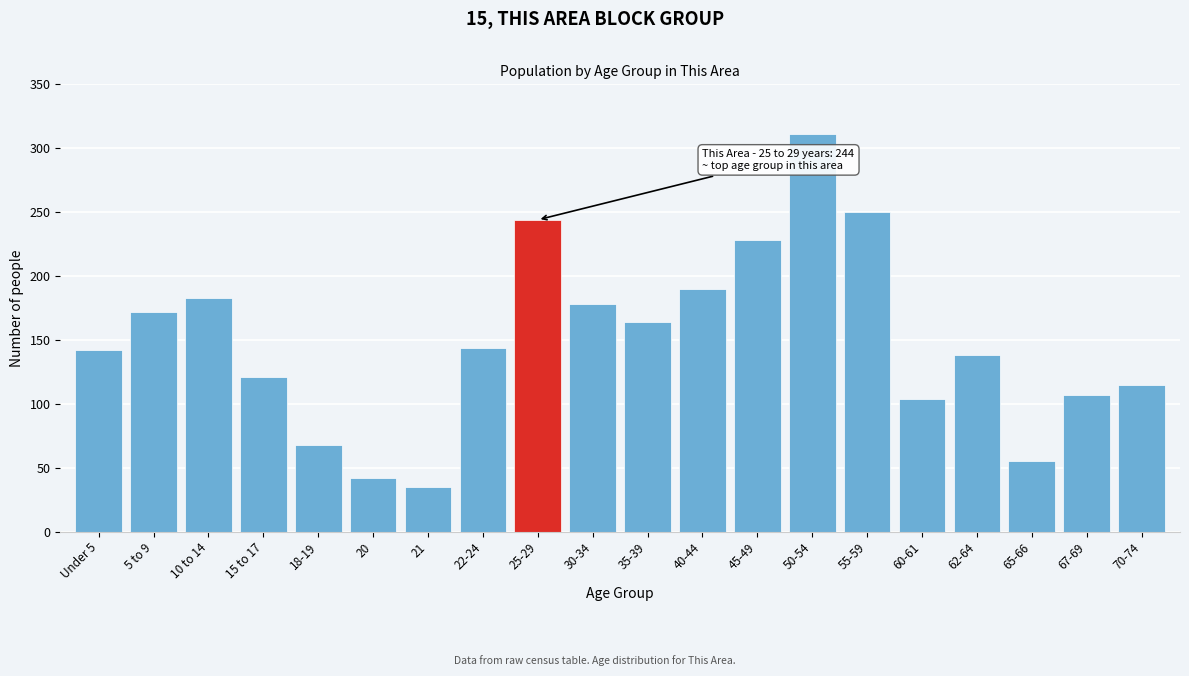

Reading left to right, what are all the values shown in this chart?

142	172	183	121	68	42	35	144	244	178	164	190	228	311	250	104	138	55	107	115